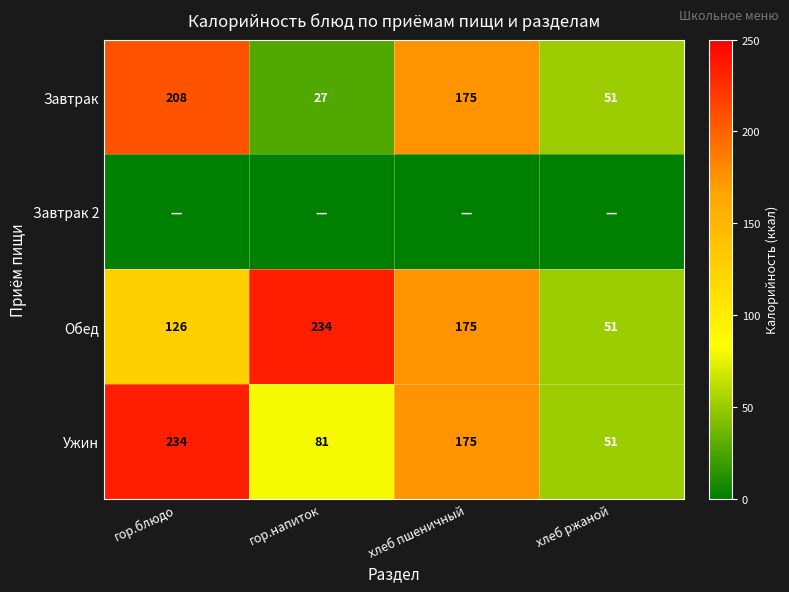

List the labels in order of Обед value, smallest first.

хлеб ржаной, гор.блюдо, хлеб пшеничный, гор.напиток